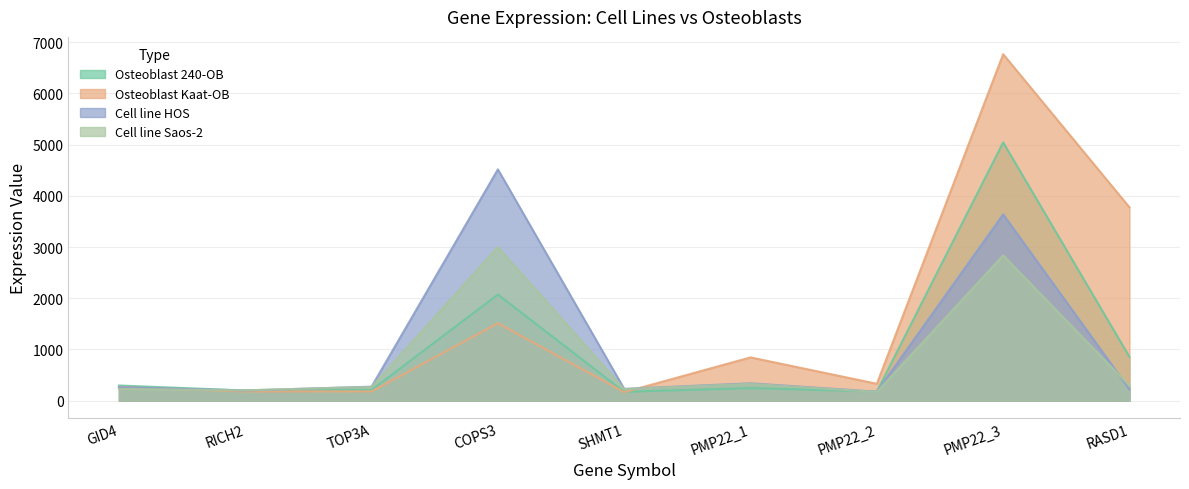

What is the sum of all Osteoblast 240-OB values?

9269.2